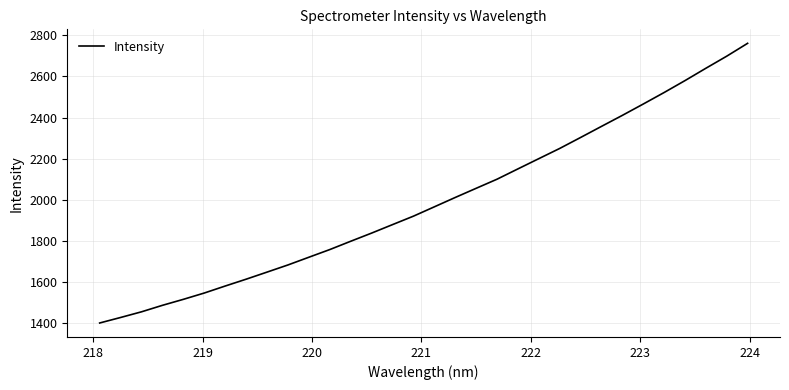

What is the difference between the maximum and minimum values?

1359.9